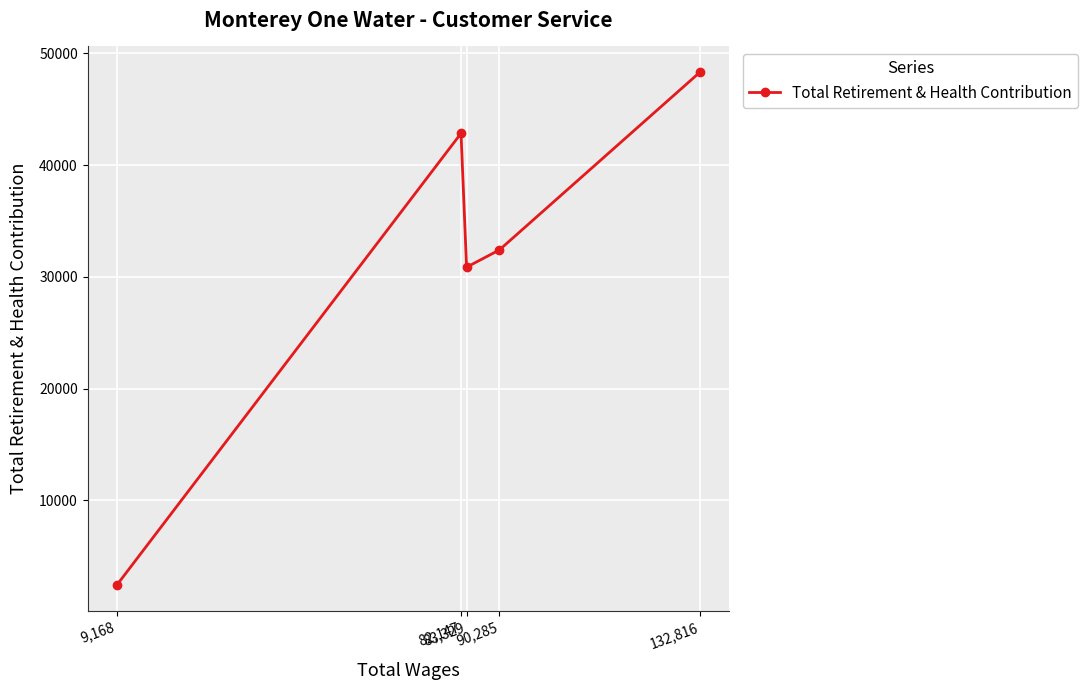

How many points are lower than both their immediate neighbors (excluding endpoints)?

1